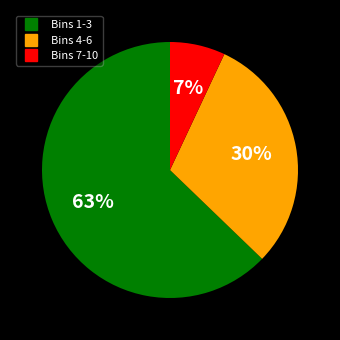

To the nearest percent, what is the difference between the largest and smallest slice percentages?

56%